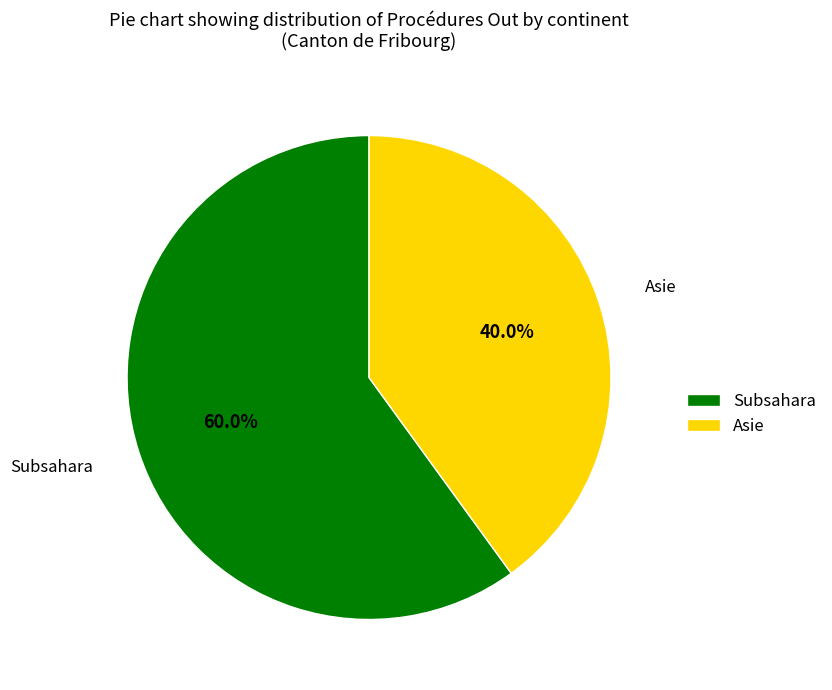

How much of the chart is everything except Subsahara?

40.0%